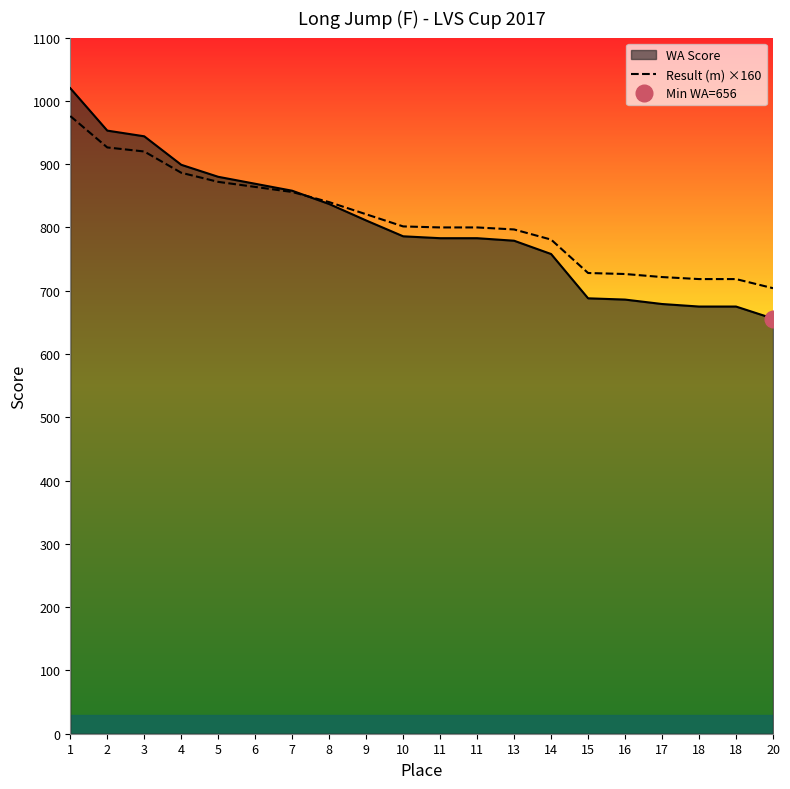

List the labels in order of value, largest first.

1, 2, 3, 4, 5, 6, 7, 8, 9, 10, 11, 11, 13, 14, 15, 16, 17, 18, 18, 20